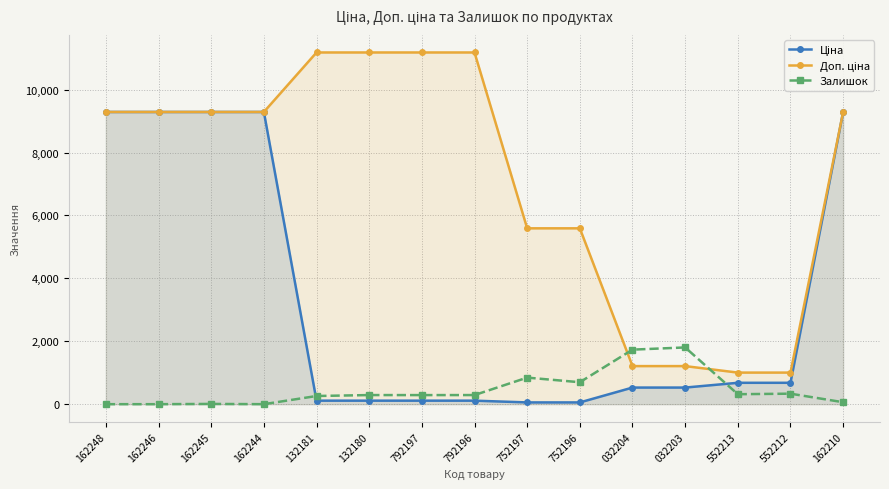

What is the lowest value of the Доп. ціна series?

1004.1